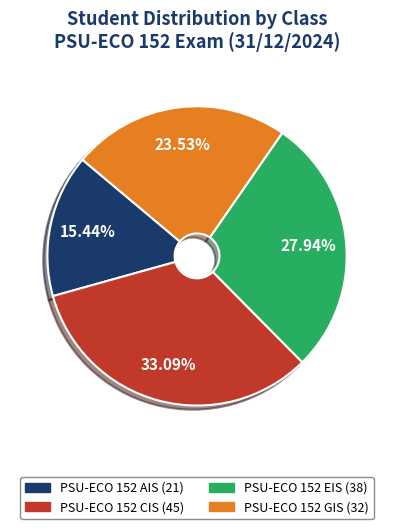

How many slices are in this pie chart?

4